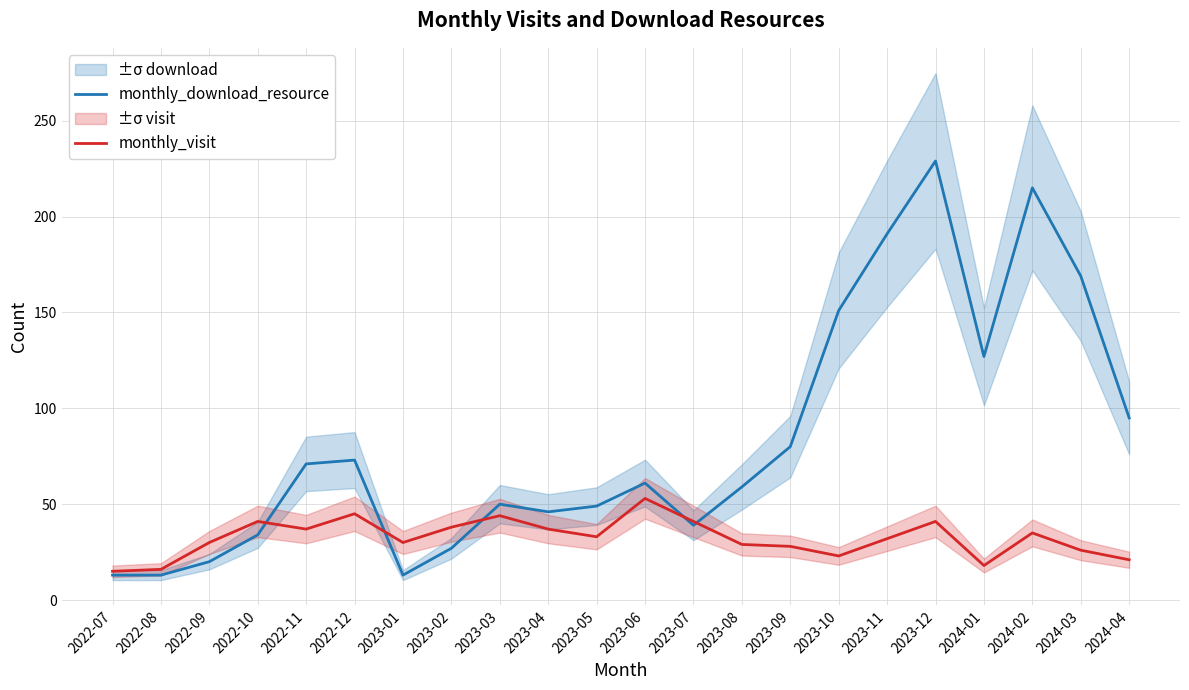

Is it true that monthly_download_resource equals 172 at 2024-01?

False